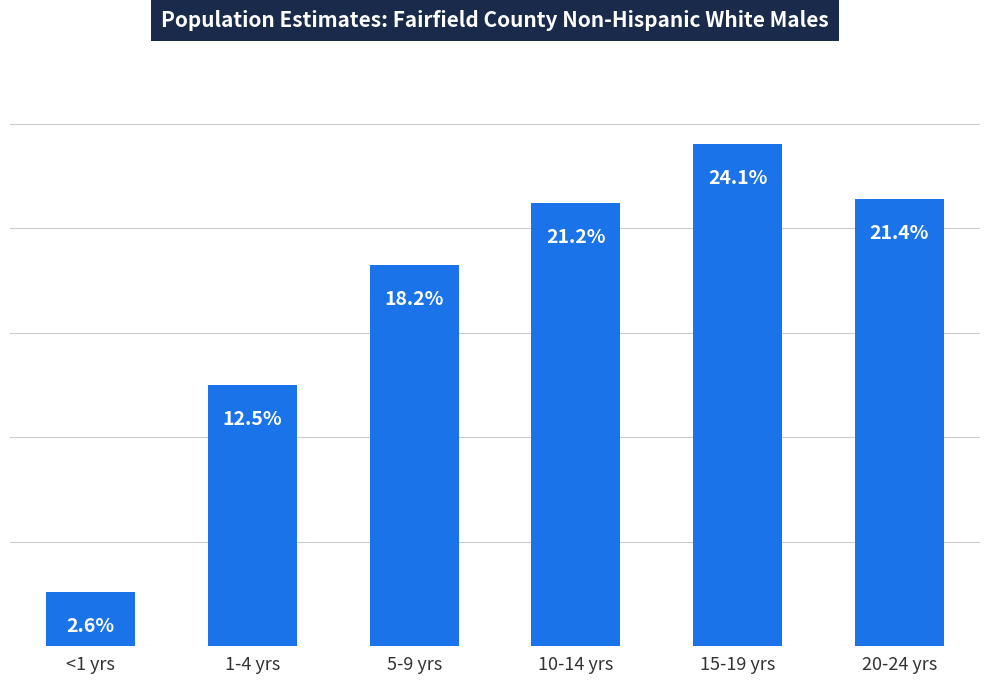

Rank the categories by value from lowest to highest.

<1 yrs, 1-4 yrs, 5-9 yrs, 10-14 yrs, 20-24 yrs, 15-19 yrs